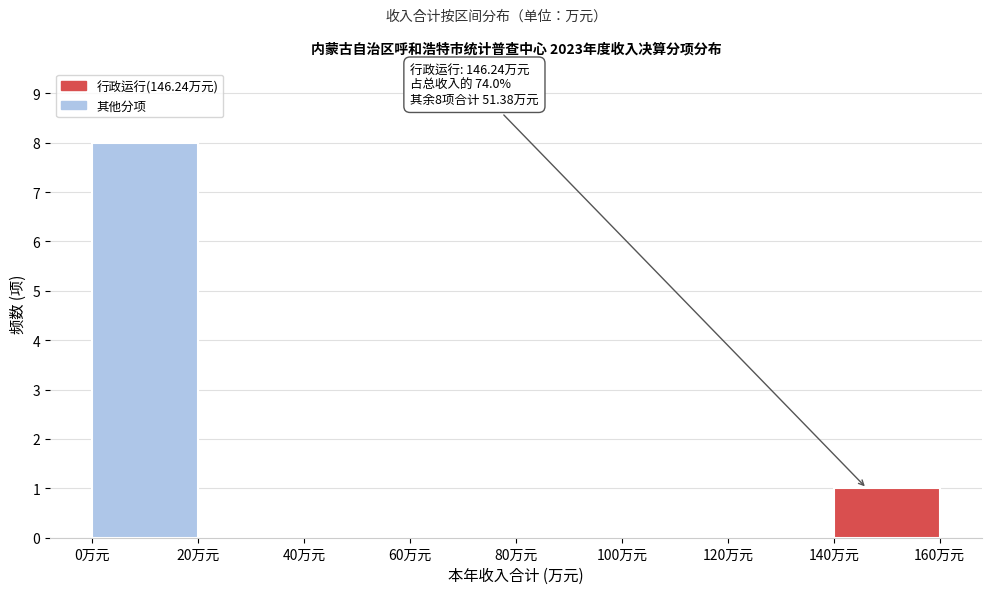

Which range on the x-axis has the tallest bar?

0 to 20